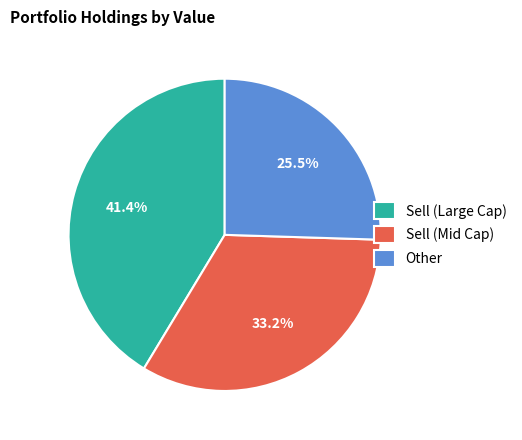

Which category has the biggest portion of the pie?

Sell (Large Cap)